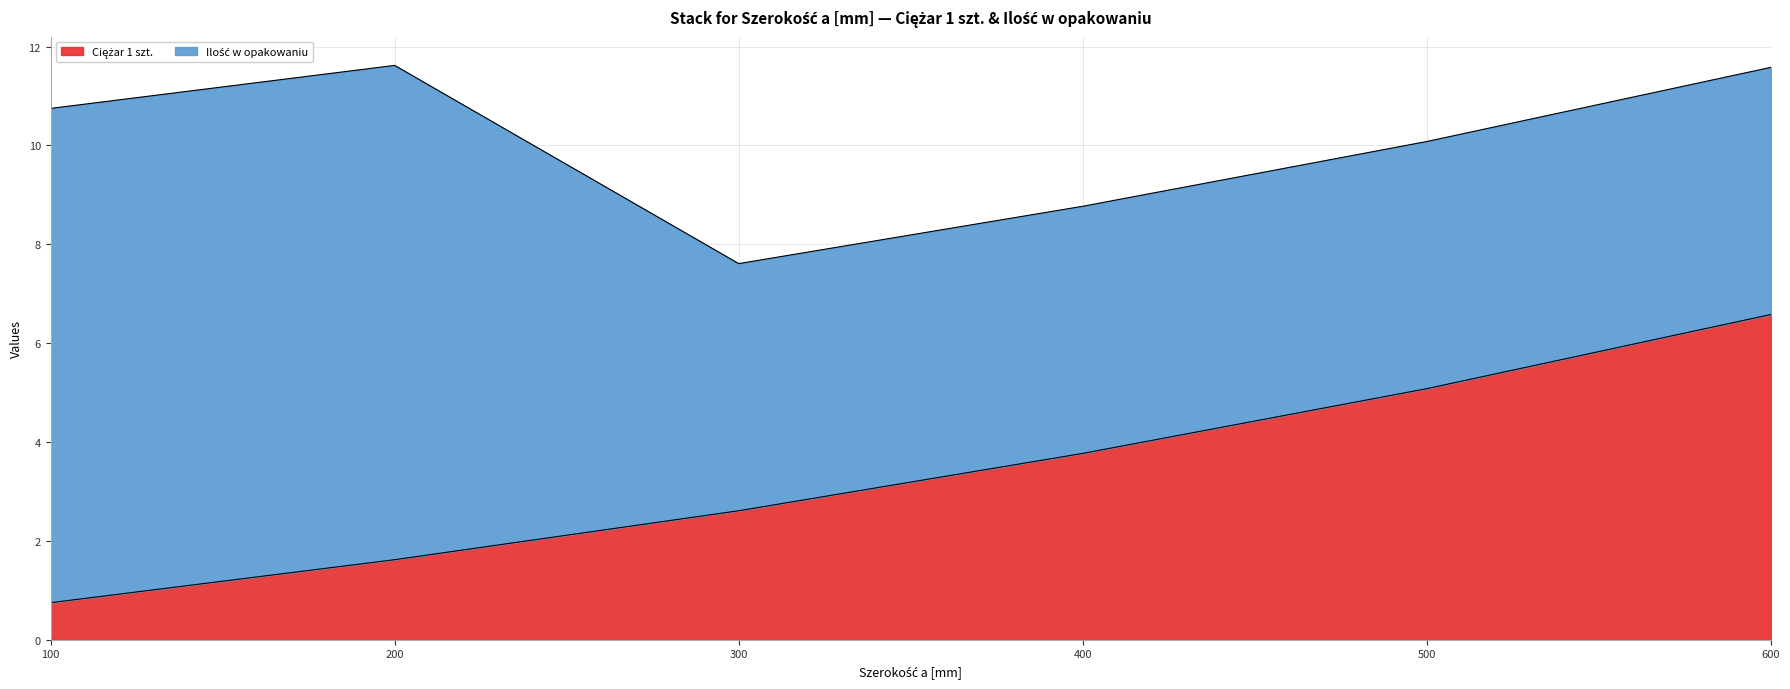

What is the total value across all series at 300?

7.6